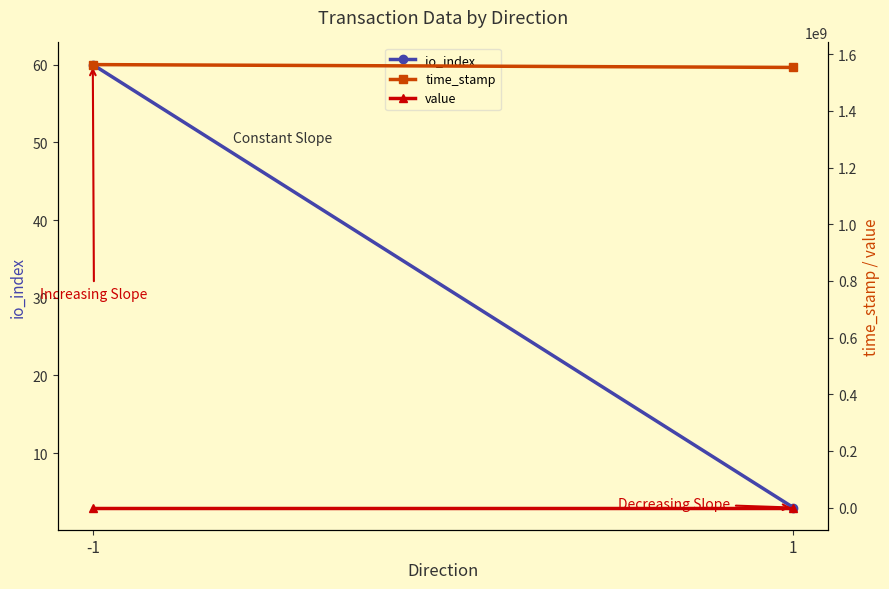

Is this an area chart (filled region under the line)?

No